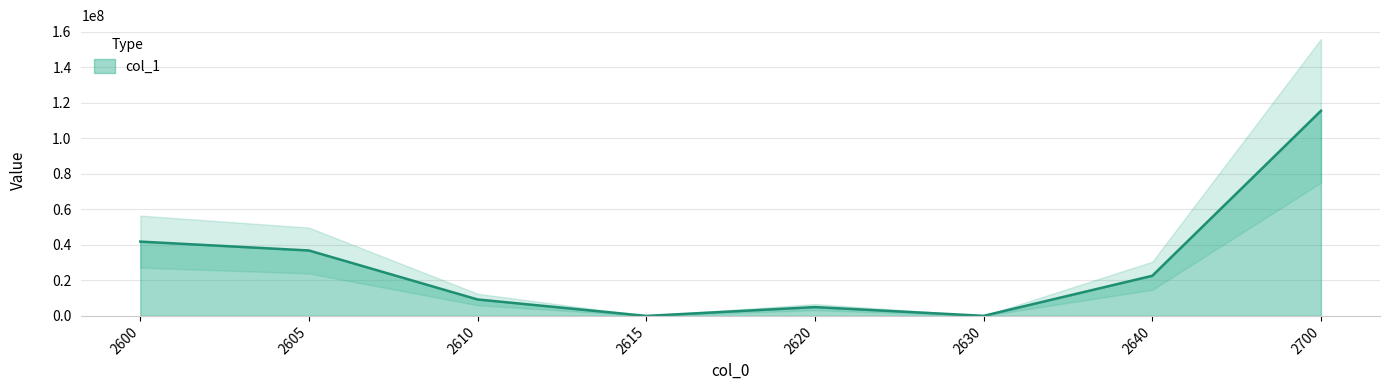

What is the average value?

28859082